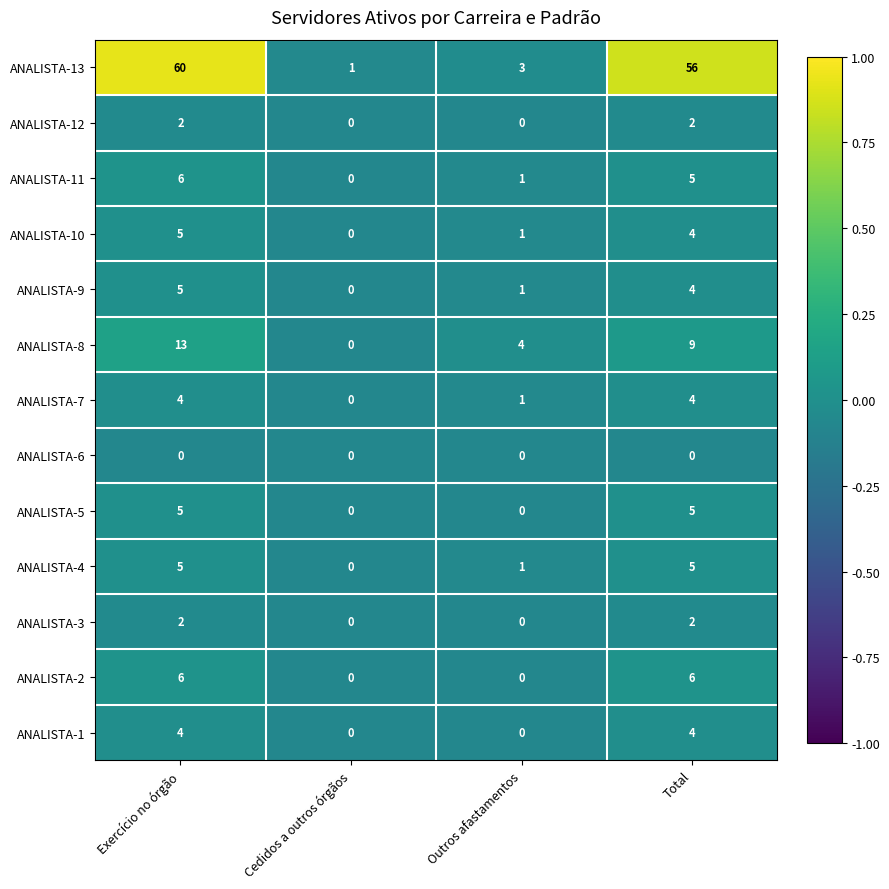

What value does the ANALISTA-10 series have at Total?

4